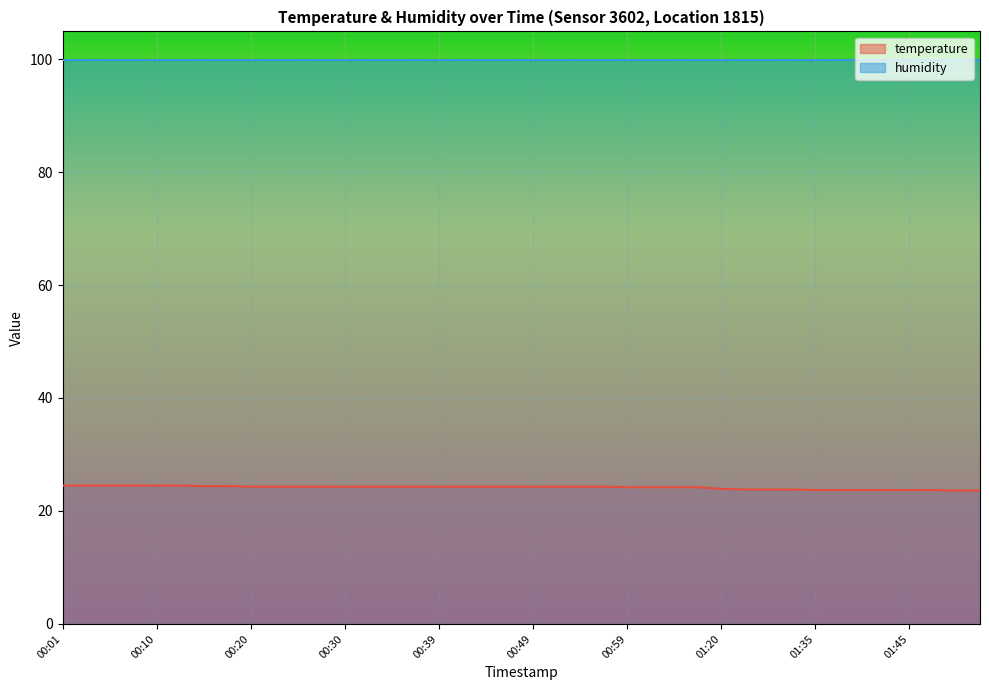

Is this an area chart (filled region under the line)?

No